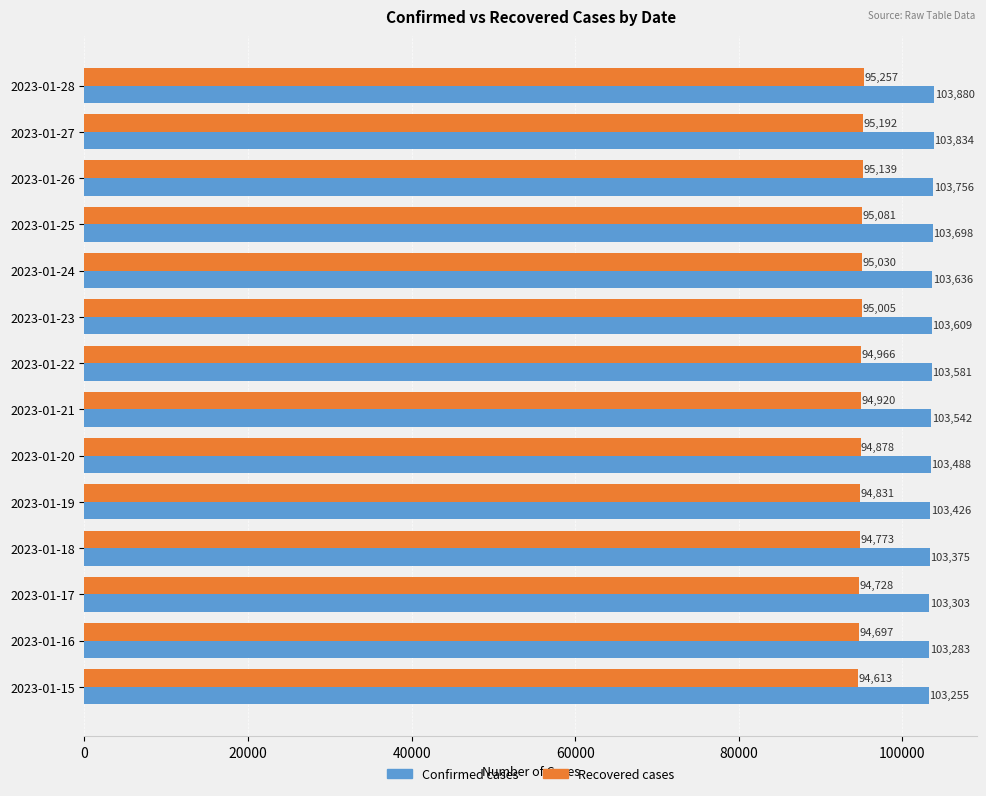

At how many categories does at least one series exceed 103596?

6